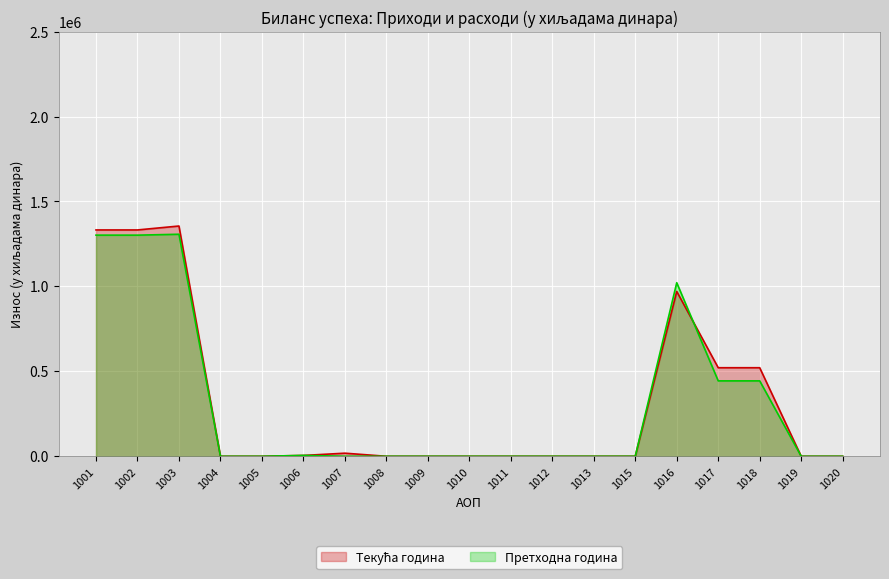

At which category does the chart reach its peak across all series?

1003